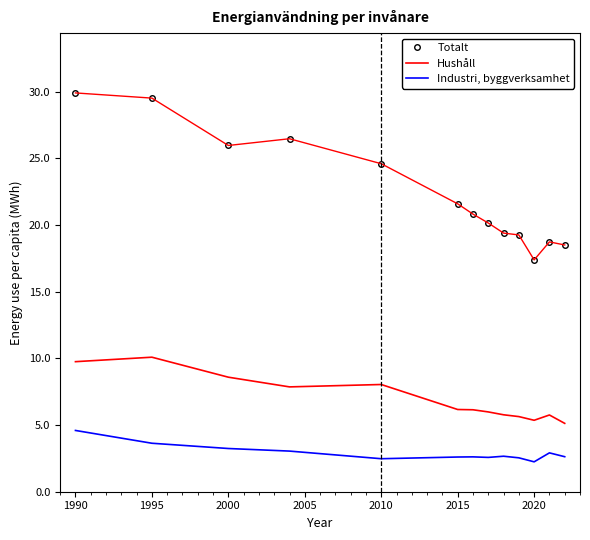

List the series in order of their peak value, lowest first.

Industri, byggverksamhet, Hushåll, Totalt